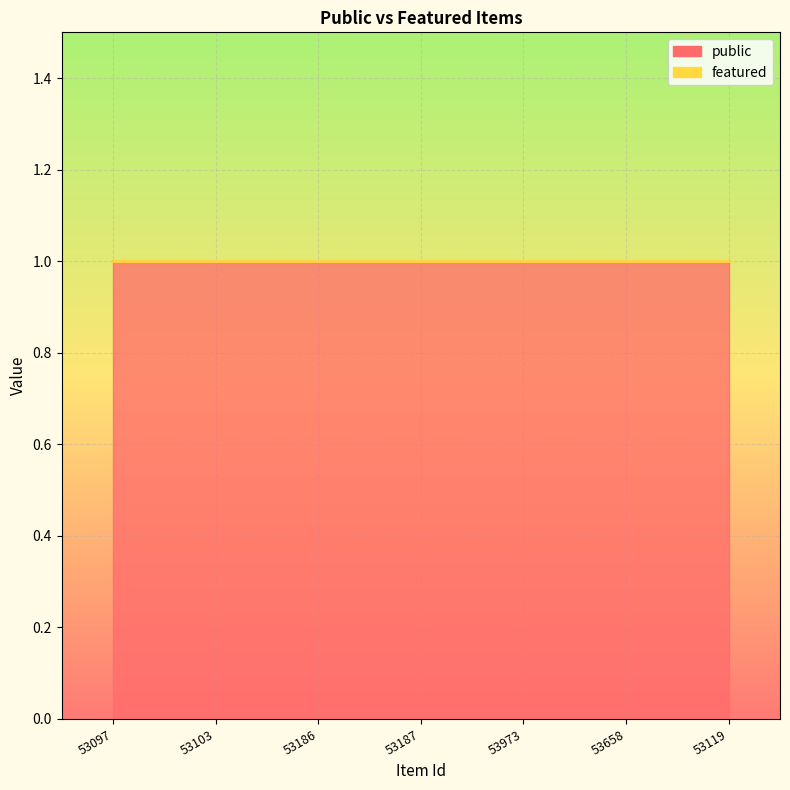

What are all the series names shown in the legend?

public, featured